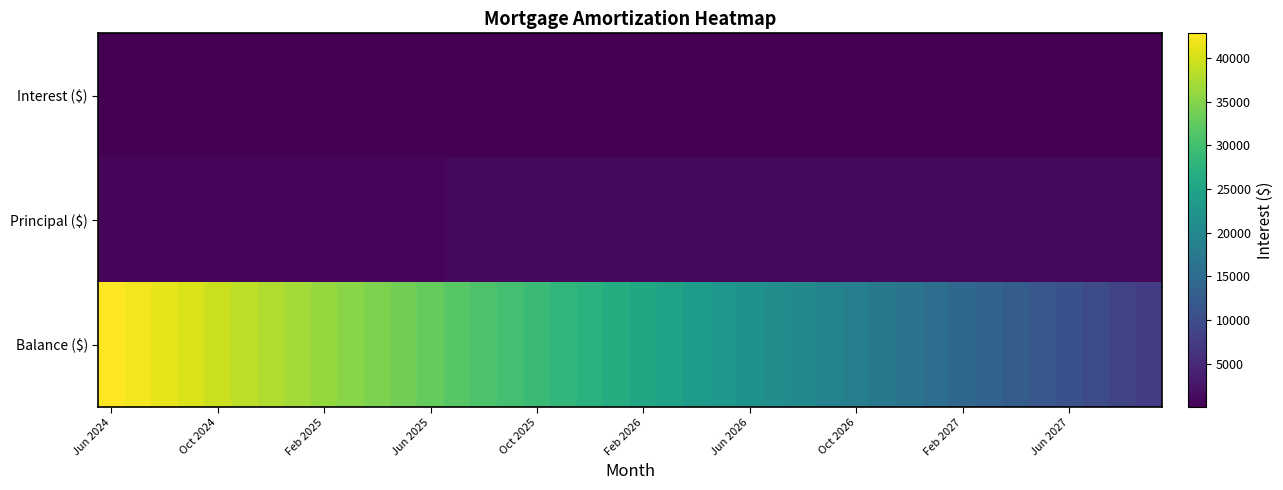

Reading left to right, what are all the values shown in this chart?

Interest ($): 172.7	169.4	166.2	162.9	159.5	156.2	152.9	149.5	146.2	142.8	139.4	136.0	132.6	129.1	125.7	122.2	118.8	115.3	111.8	108.2	104.7	101.2	97.6	94.0	90.5	86.8	83.2	79.6	76.0	72.3	68.6	65.0	61.2	57.5	53.8	50.1	46.3	42.5	38.7	34.9
Principal ($): 827.0	831.0	834.0	837.0	840.0	844.0	847.0	850.0	854.0	857.0	861.0	864.0	867.0	871.0	874.0	878.0	881.0	885.0	888.0	892.0	895.0	899.0	902.0	906.0	909.0	913.0	917.0	920.0	924.0	928.0	931.0	935.0	939.0	942.0	946.0	950.0	954.0	957.0	961.0	965.0
Balance ($): 42808.0	41977.0	41143.0	40306.0	39466.0	38622.0	37775.0	36925.0	36071.0	35214.0	34353.0	33489.0	32622.0	31751.0	30877.0	29999.0	29118.0	28233.0	27345.0	26453.0	25558.0	24659.0	23757.0	22851.0	21942.0	21029.0	20112.0	19192.0	18268.0	17340.0	16409.0	15474.0	14535.0	13593.0	12647.0	11697.0	10743.0	9786.0	8825.0	7860.0